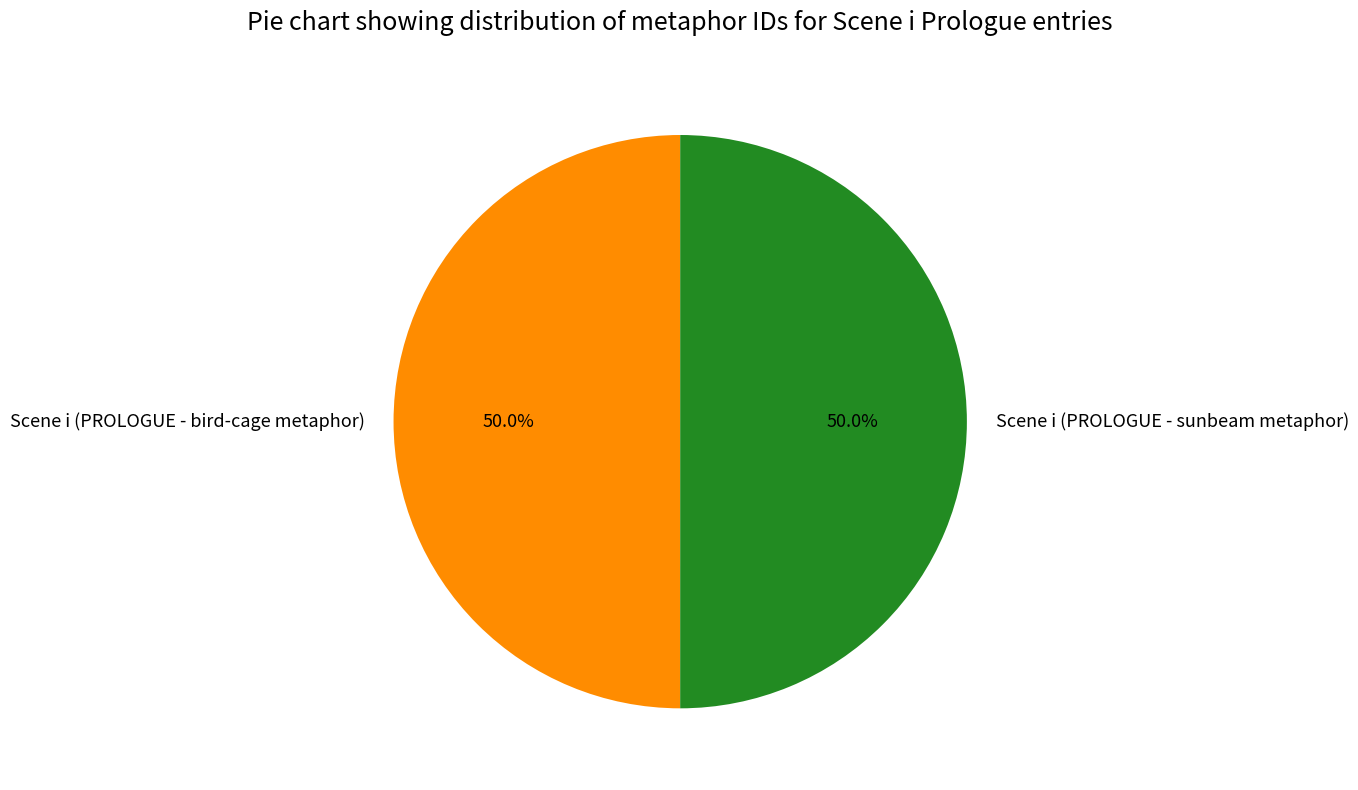

What is the ratio of the value at Scene i (PROLOGUE - sunbeam metaphor) to the value at Scene i (PROLOGUE - bird-cage metaphor)?

1.0